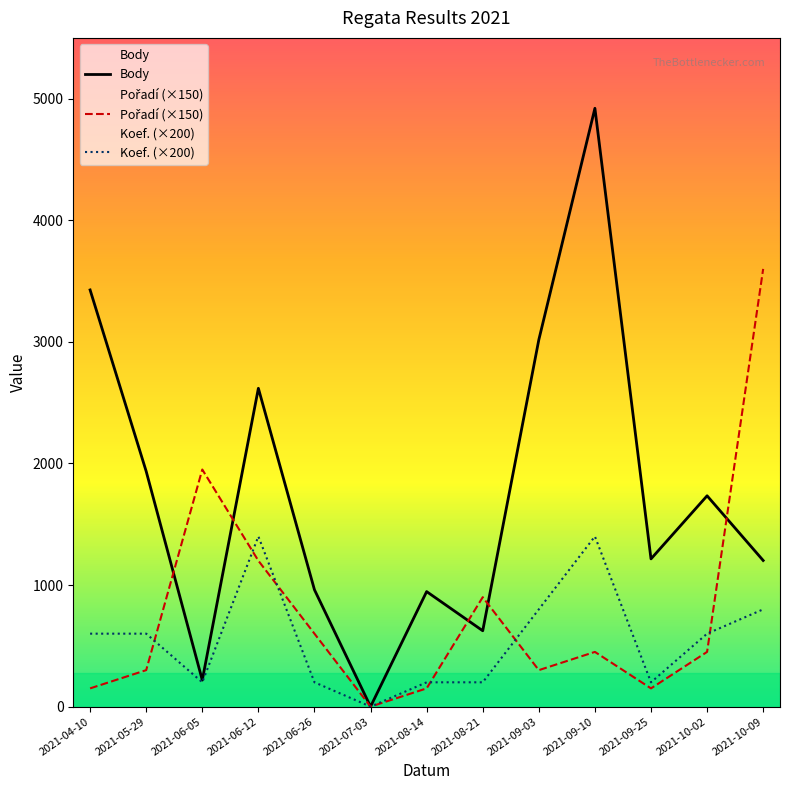

Reading left to right, list all the values displayed in this chart.

Body: 2021-04-10=3427	2021-05-29=1935	2021-06-05=218	2021-06-12=2618	2021-06-26=961	2021-07-03=0	2021-08-14=946	2021-08-21=624	2021-09-03=3017	2021-09-10=4921	2021-09-25=1215	2021-10-02=1734	2021-10-09=1202
Pořadí (×150): 2021-04-10=150	2021-05-29=300	2021-06-05=1950	2021-06-12=1200	2021-06-26=600	2021-07-03=0	2021-08-14=150	2021-08-21=900	2021-09-03=300	2021-09-10=450	2021-09-25=150	2021-10-02=450	2021-10-09=3600
Koef. (×200): 2021-04-10=600	2021-05-29=600	2021-06-05=200	2021-06-12=1400	2021-06-26=200	2021-07-03=0	2021-08-14=200	2021-08-21=200	2021-09-03=800	2021-09-10=1400	2021-09-25=200	2021-10-02=600	2021-10-09=800